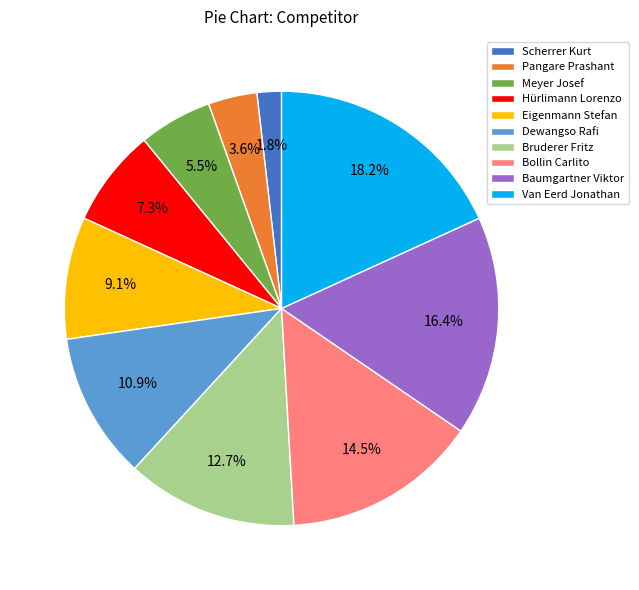

The Hürlimann Lorenzo slice represents 21% of the pie. True or false?

False